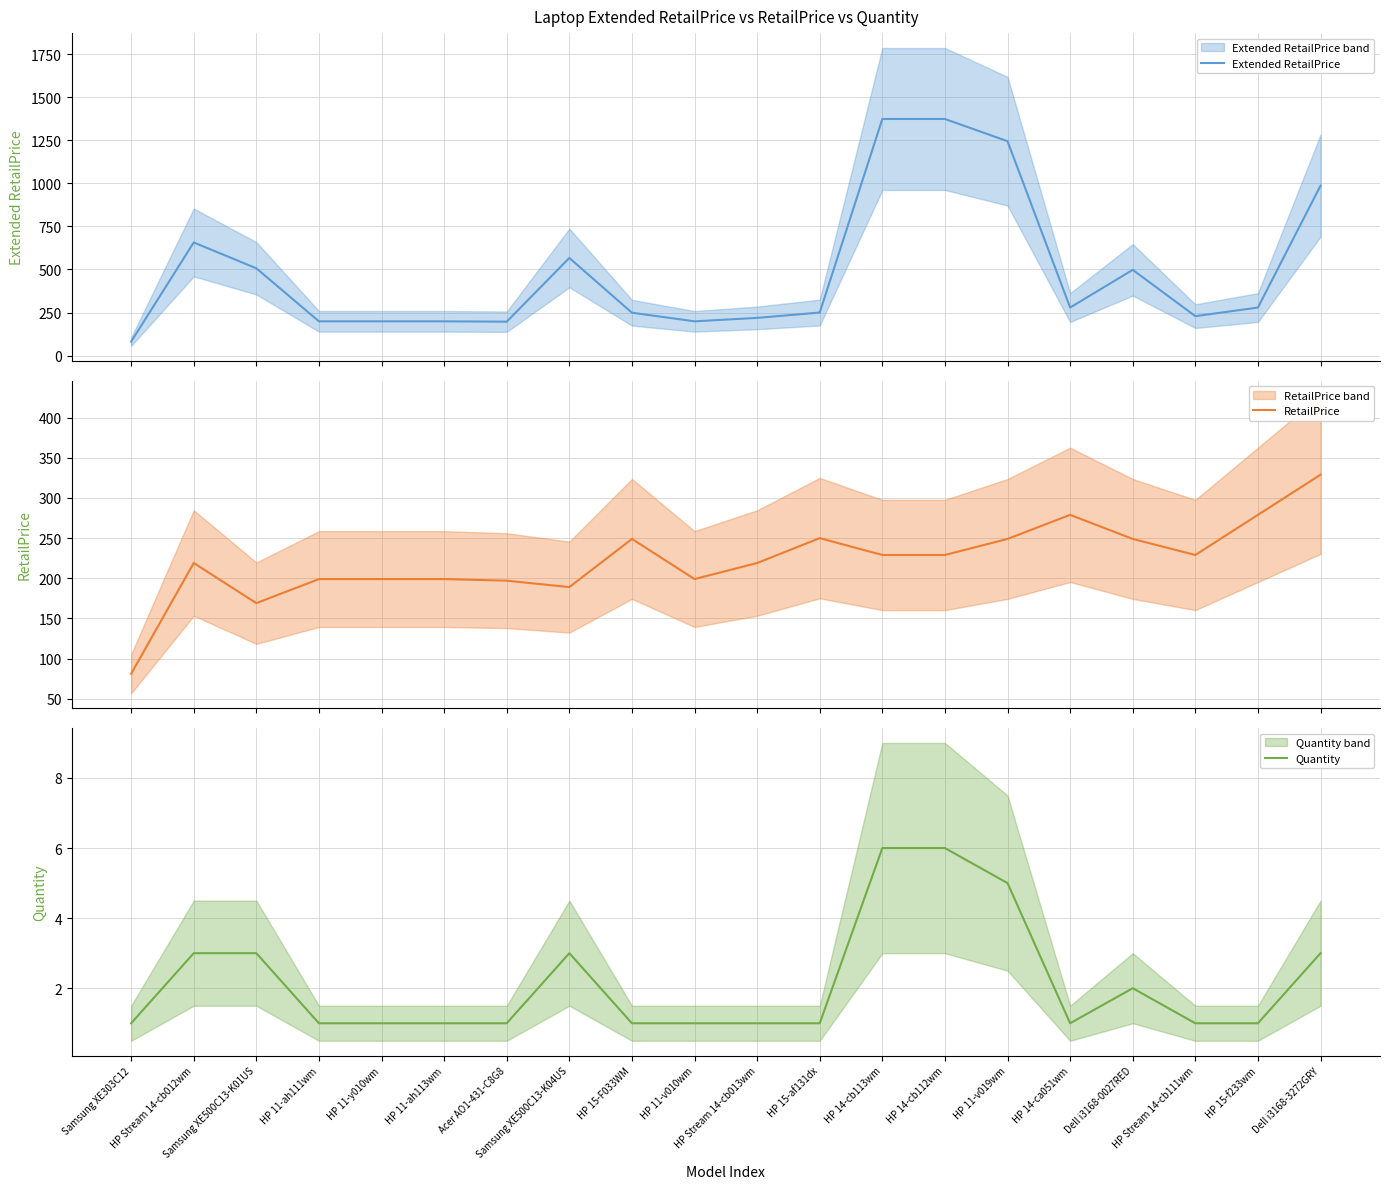

What is the approximate value of Quantity at HP Stream 14-cb111wm?

1